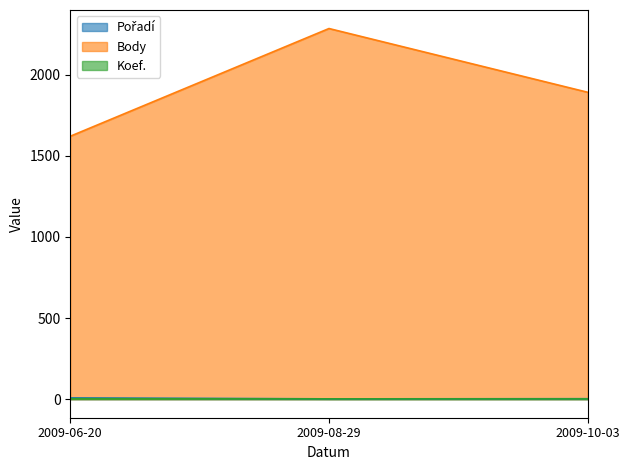

What is the sum of the Body values at 2009-06-20 and 2009-10-03?

3513